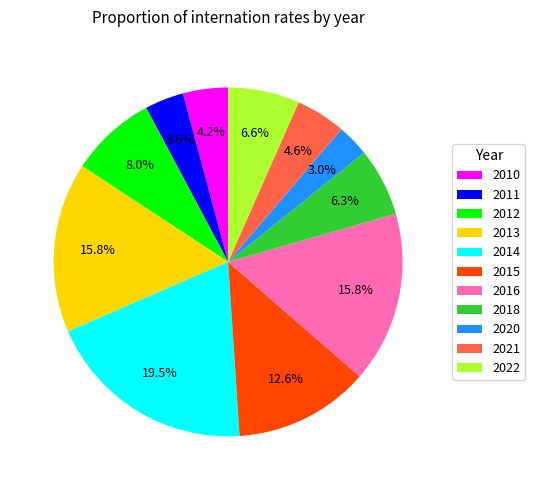

To the nearest percent, what is the combined percentage of 2013 and 2011?

19%